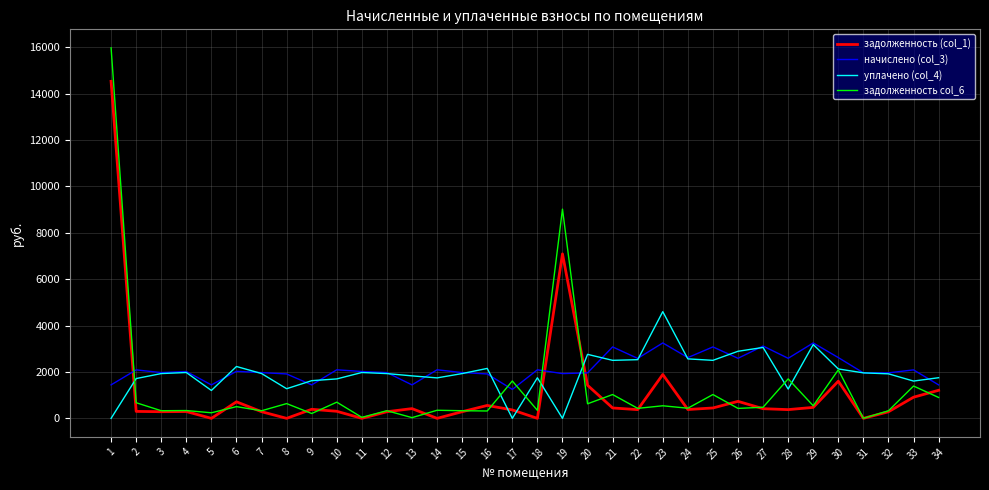

After their last crossing, which series has the higher values: уплачено (col_4) or задолженность (col_1)?

уплачено (col_4)